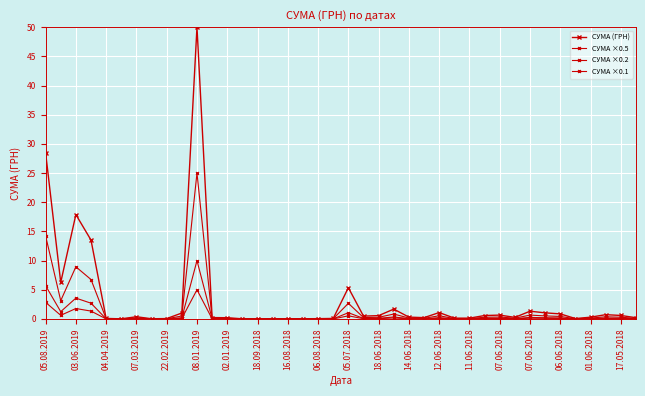

At which category does СУМА ×0.2 reach its first local valley?

03.06.2019